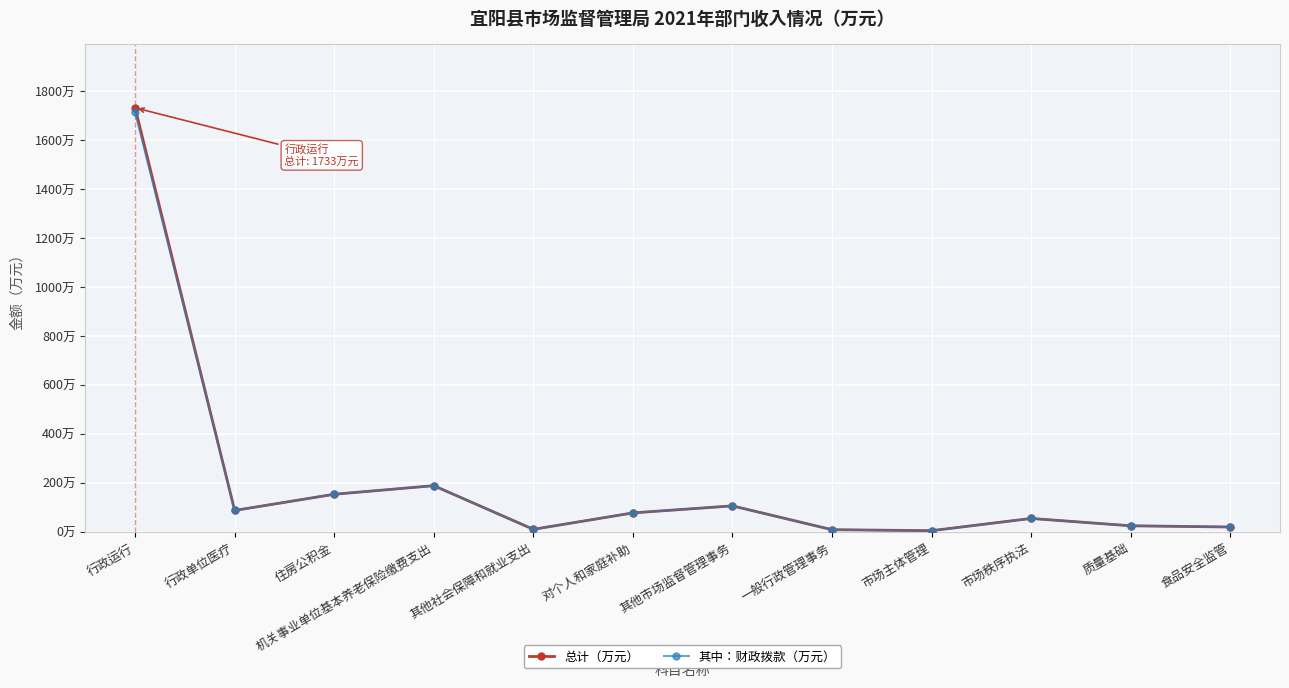

How many interior local peaks does the 其中：财政拨款（万元） series have?

3